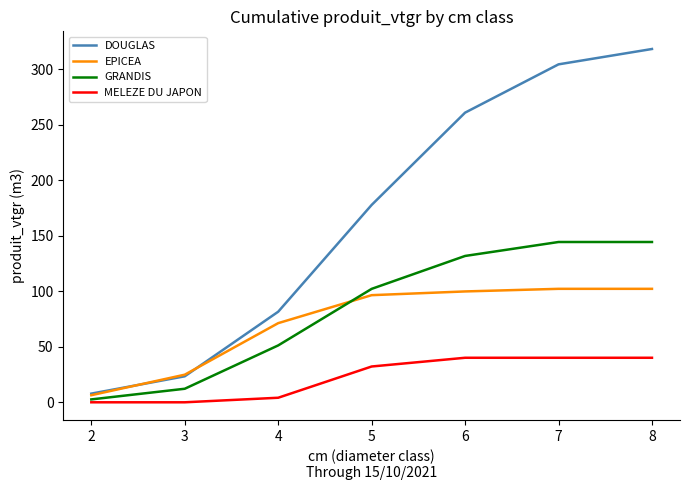

What is the average value of the EPICEA series?

71.9